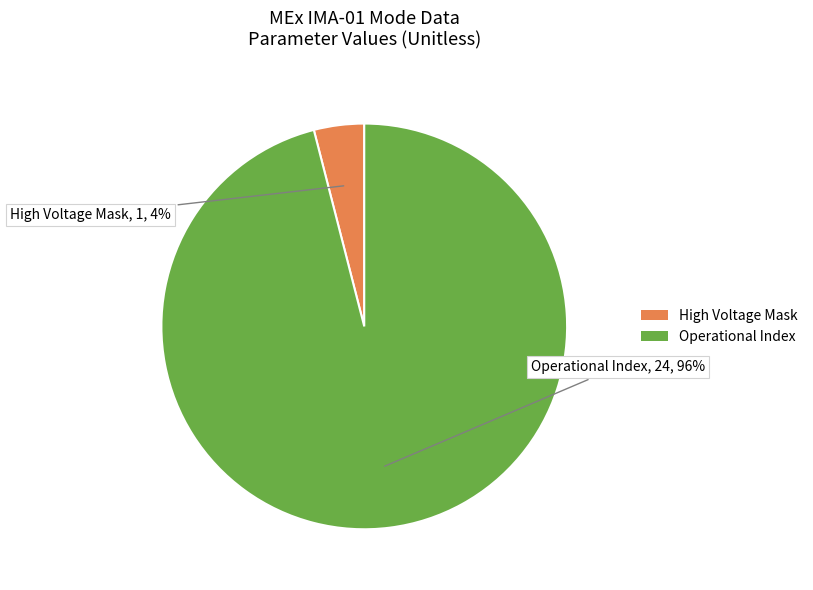

Is there any slice that represents more than half of the pie?

Yes